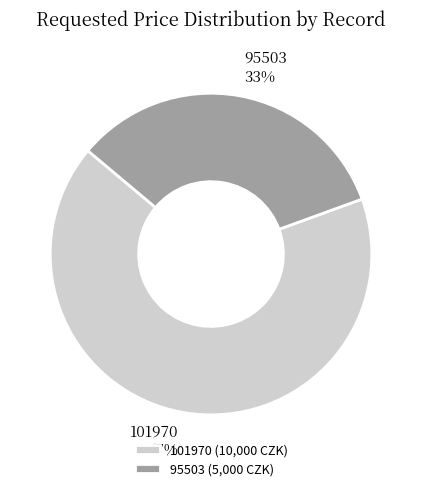

What percentage is the 95503 slice, to the nearest percent?

33%